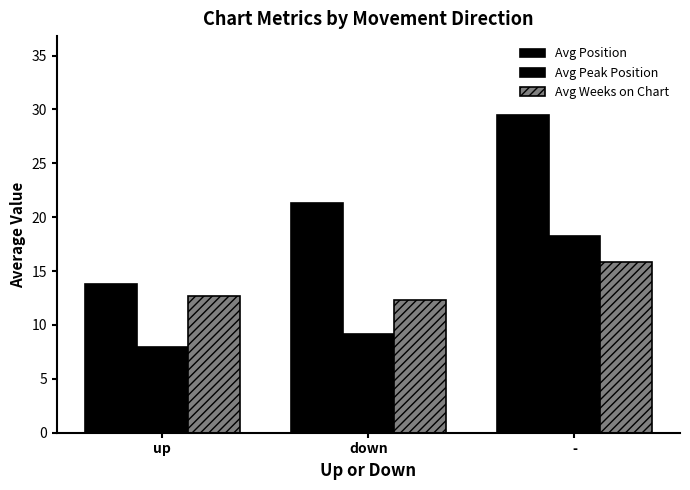

How many values in the Avg Position series are below 21?

1